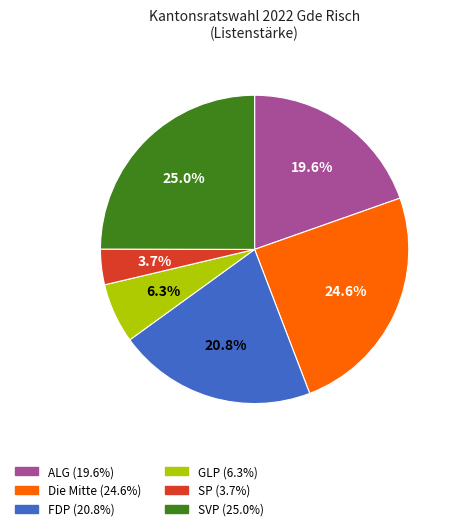

Do Die Mitte and FDP together represent more than half of the pie?

No